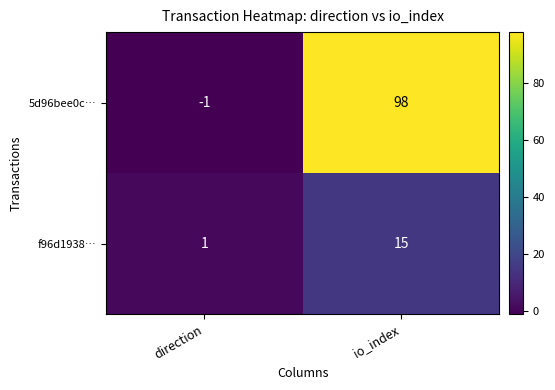

Which category has the highest value across all series?

io_index